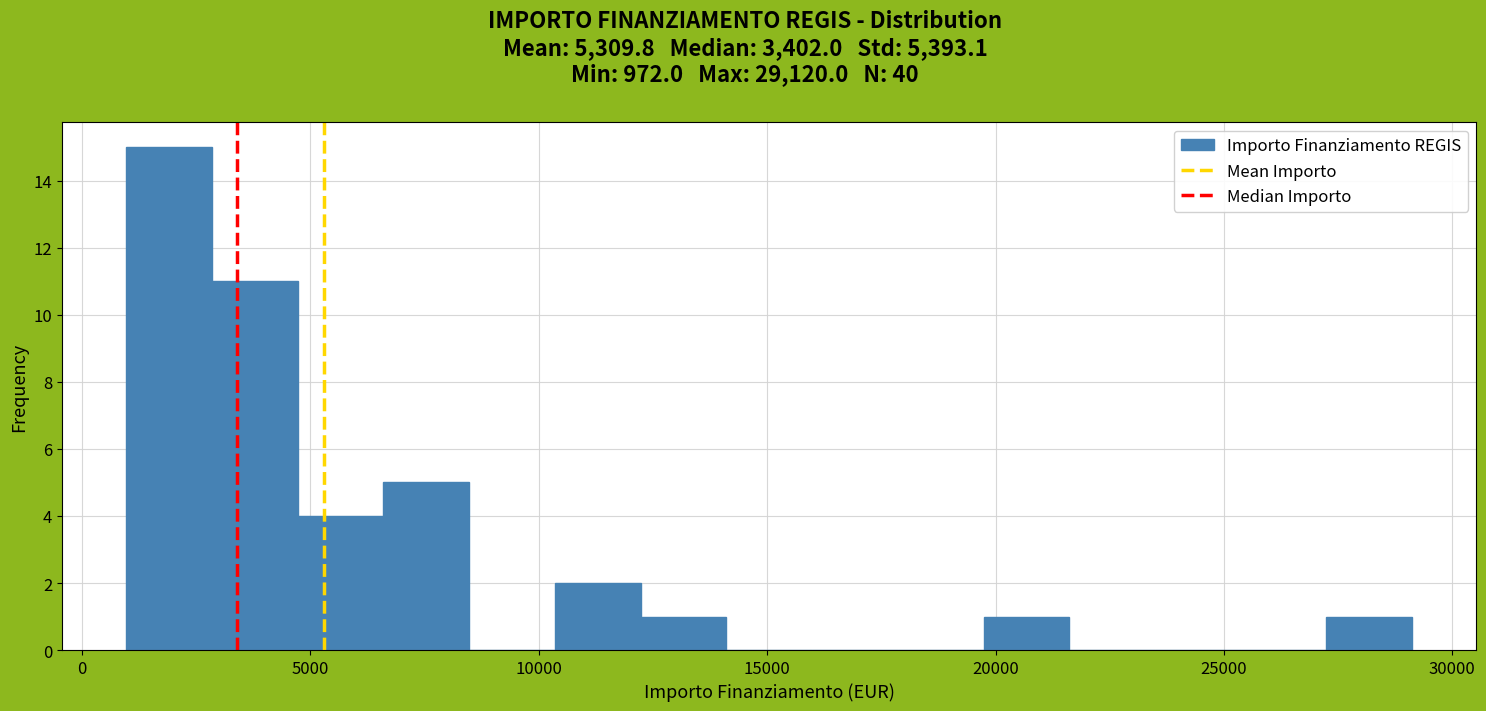

Read against the x-axis, roughly where is the centre of the tallest bar?

2000